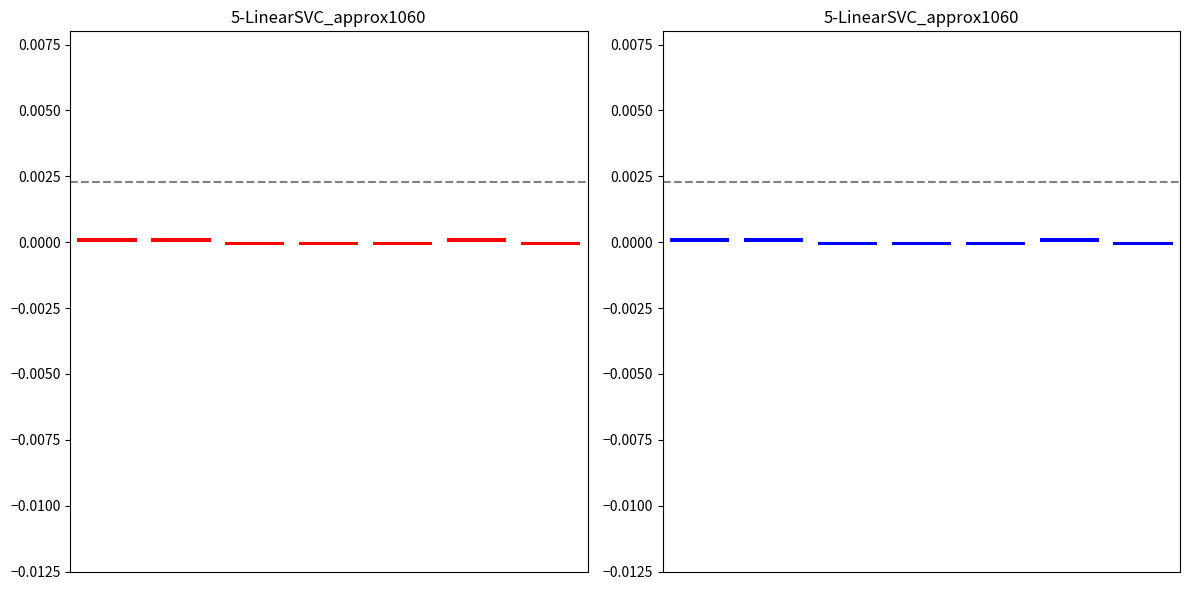

List the labels in order of value, largest first.

0, 1, 5, 2, 3, 4, 6